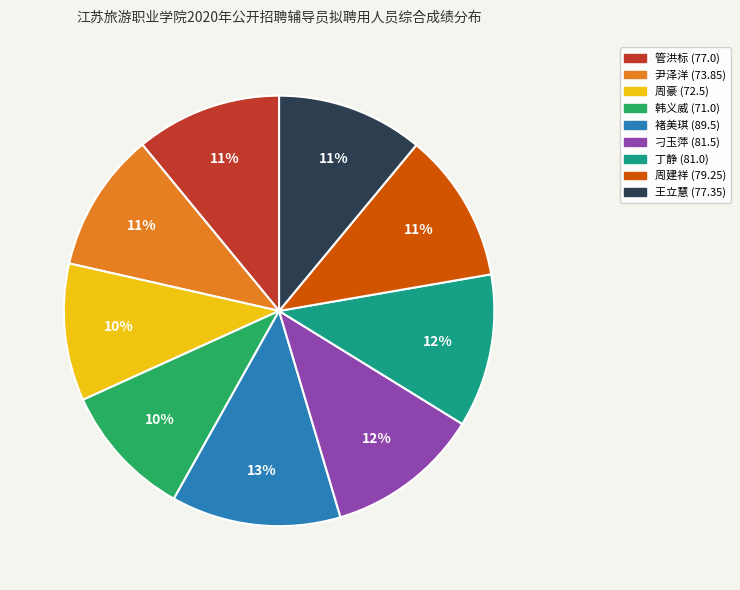

To the nearest percent, what portion does 周豪 represent?

10%